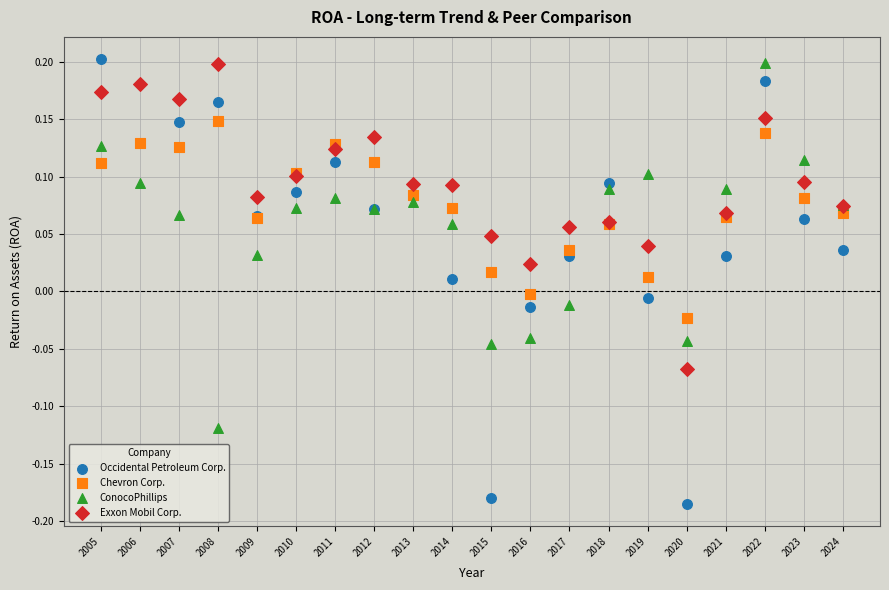

Which series contains the lowest Y value?

Occidental Petroleum Corp.